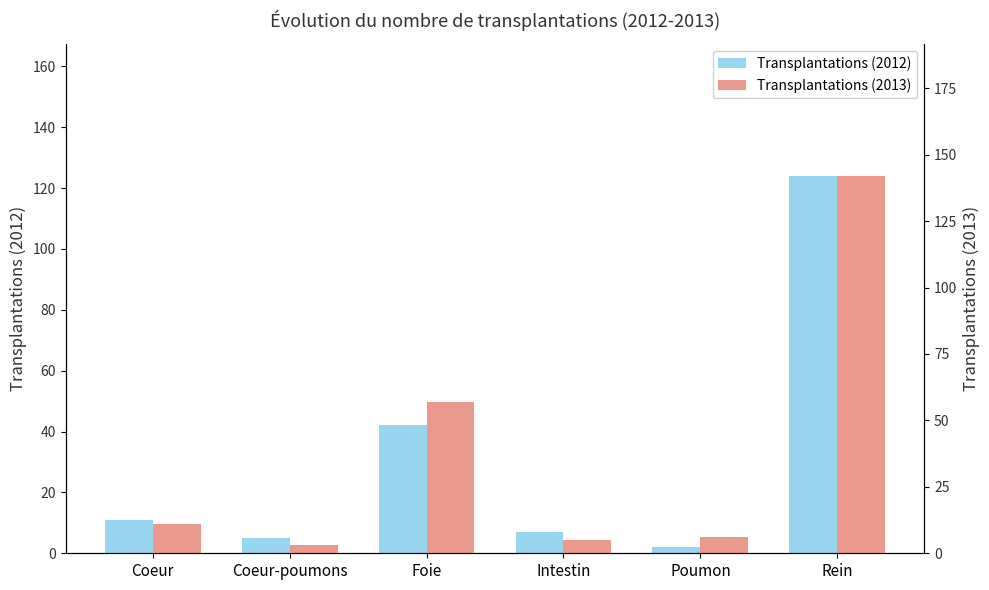

What is the highest value of the Transplantations (2013) series?

142